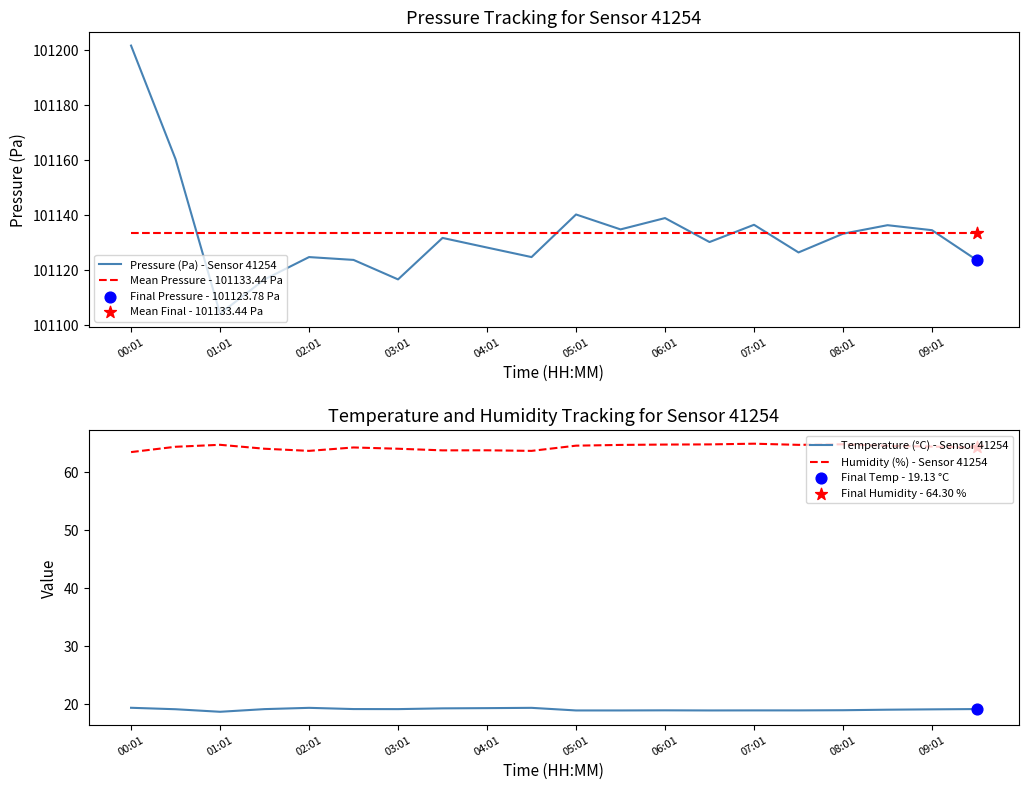

Which series has the largest total across all categories?

Pressure (Pa) - Sensor 41254